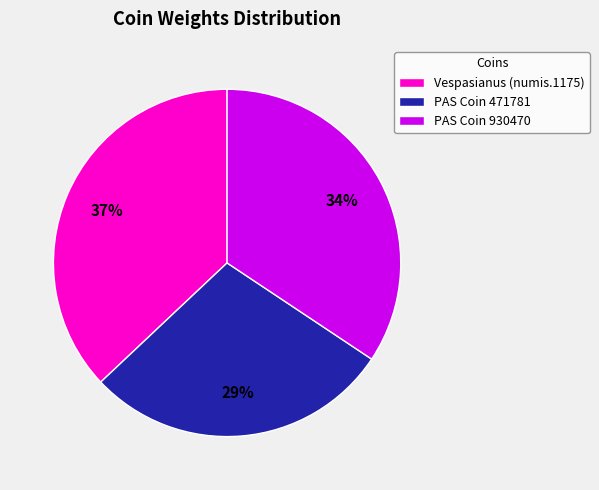

Do PAS Coin 471781 and PAS Coin 930470 together represent more than half of the pie?

Yes